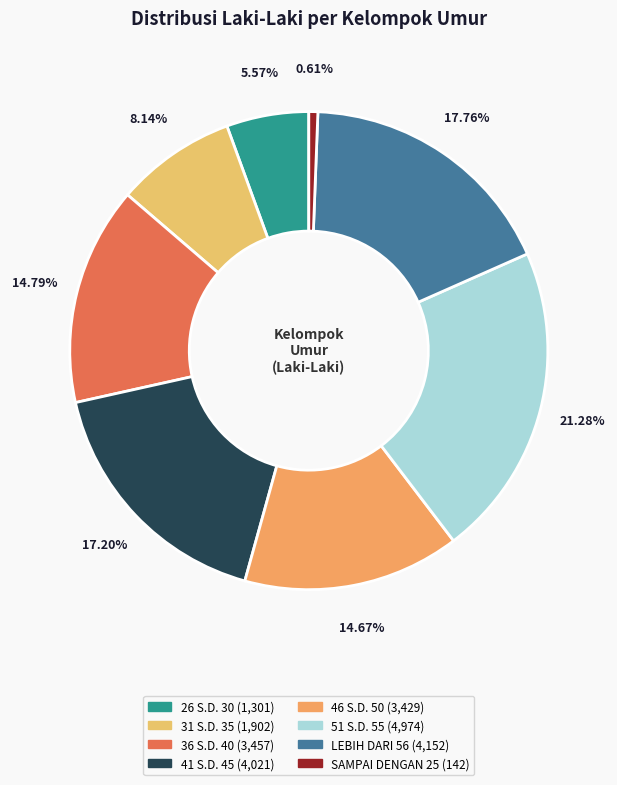

Is it true that 51 S.D. 55 is 15% of the pie?

False